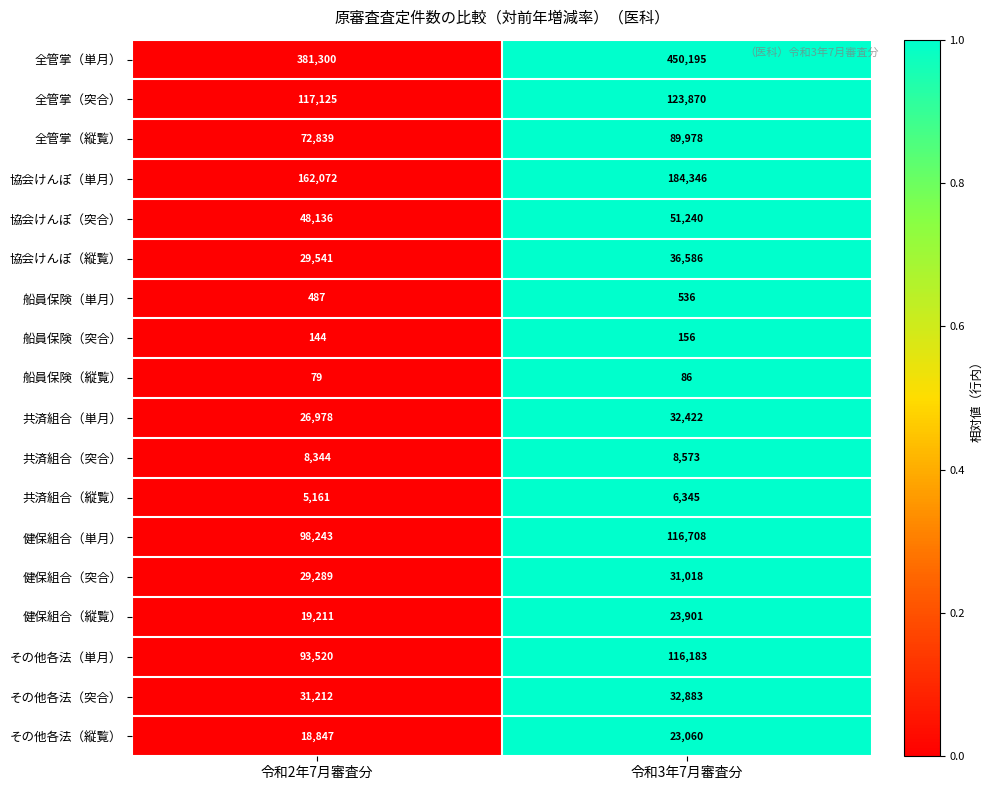

What is the approximate value of 協会けんぽ（縦覧） at 令和3年7月審査分?

36586